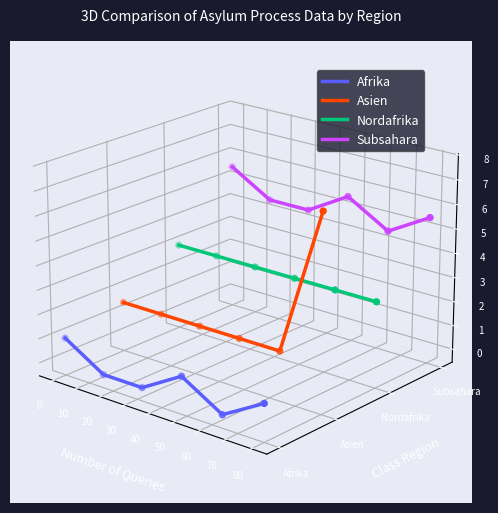

At how many categories does at least one series exceed 0?

6